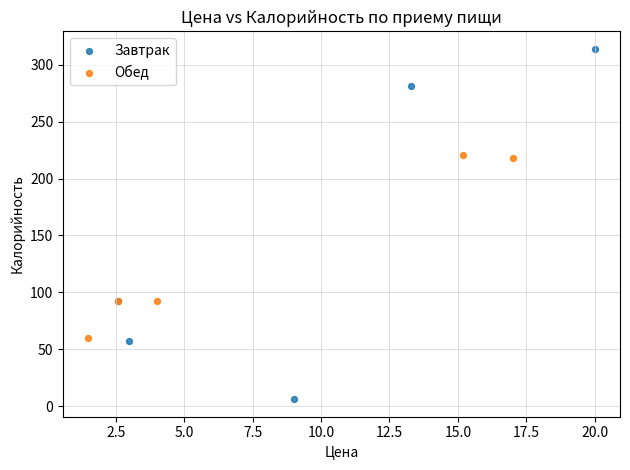

Which series contains the lowest Y value?

Завтрак